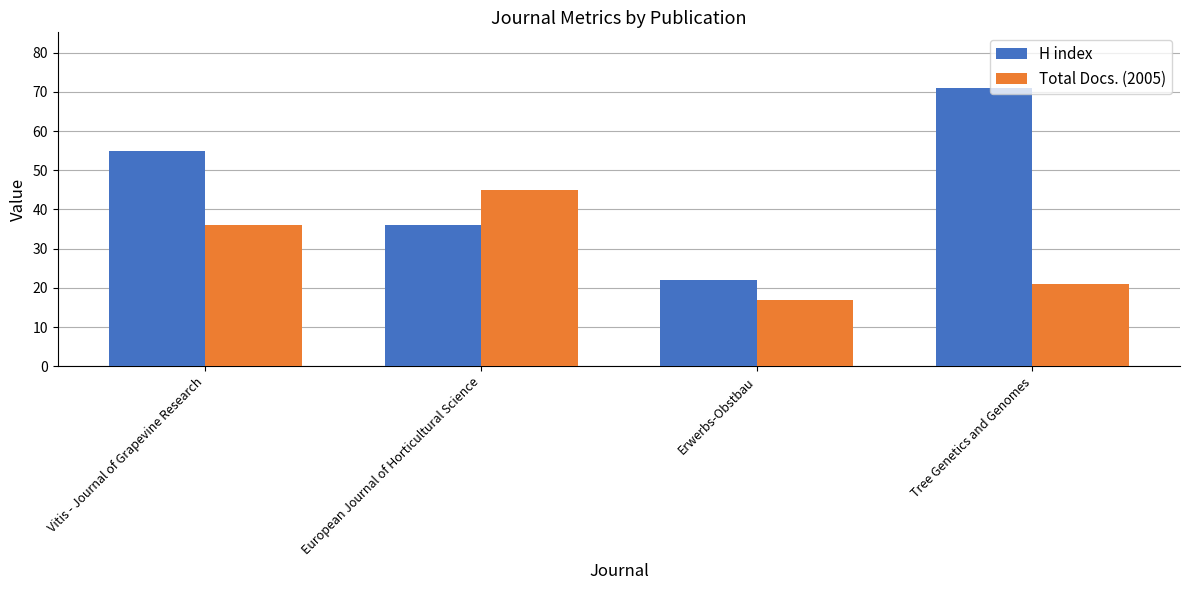

The H index series shows 30 at Erwerbs-Obstbau. True or false?

False